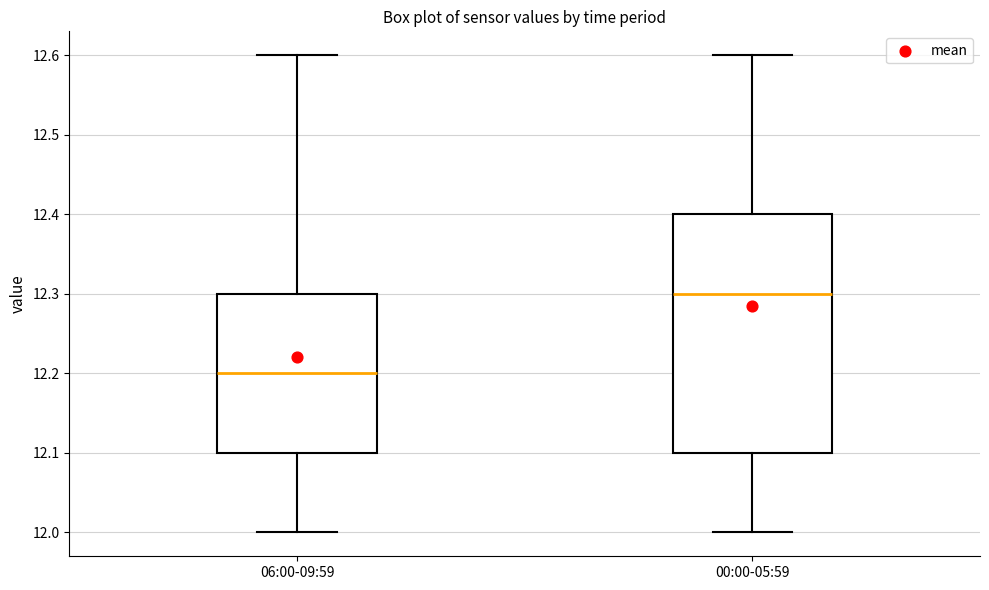

Where does the upper whisker of the box for 00:00-05:59 end on the y-axis? The values are not printed on the chart, so give them approximately, as read against the axis.

12.6